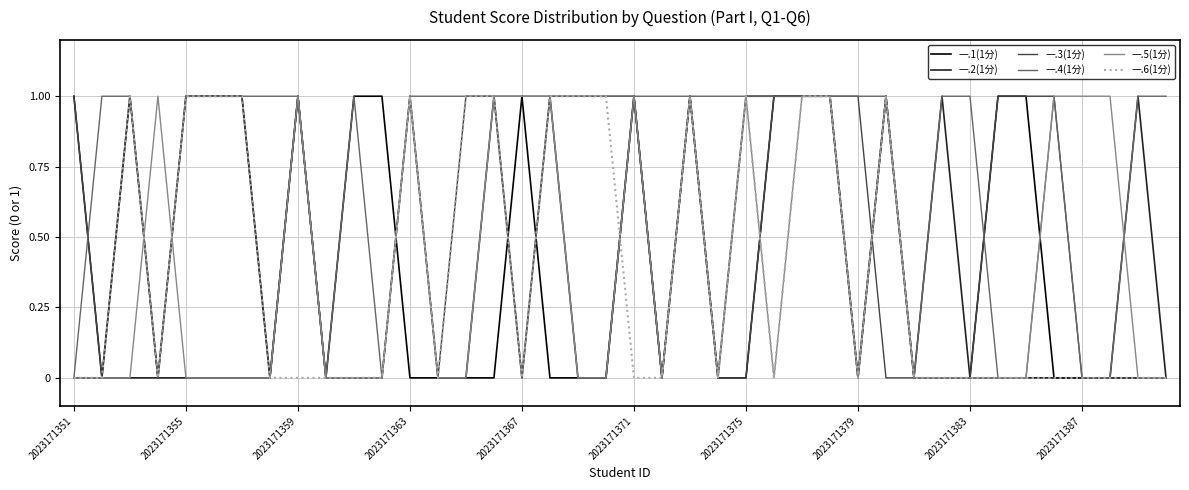

Which series has the largest total across all categories?

一.4(1分)